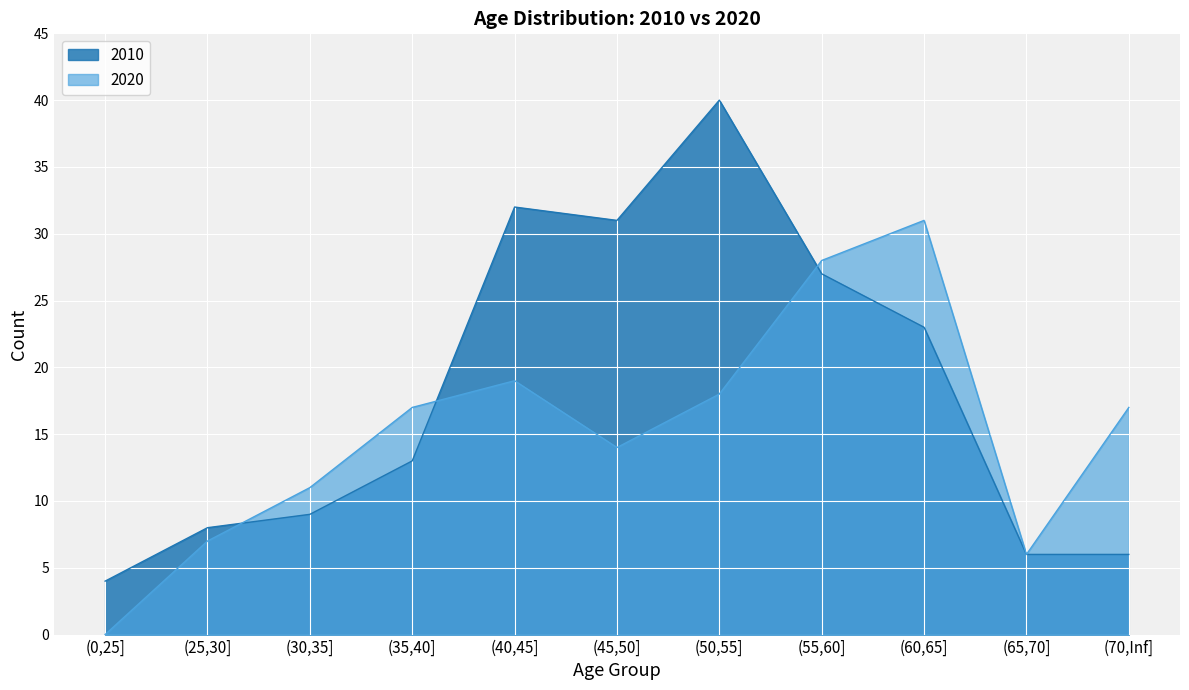

True or false: 2010 and 2020 intersect in this chart.

True